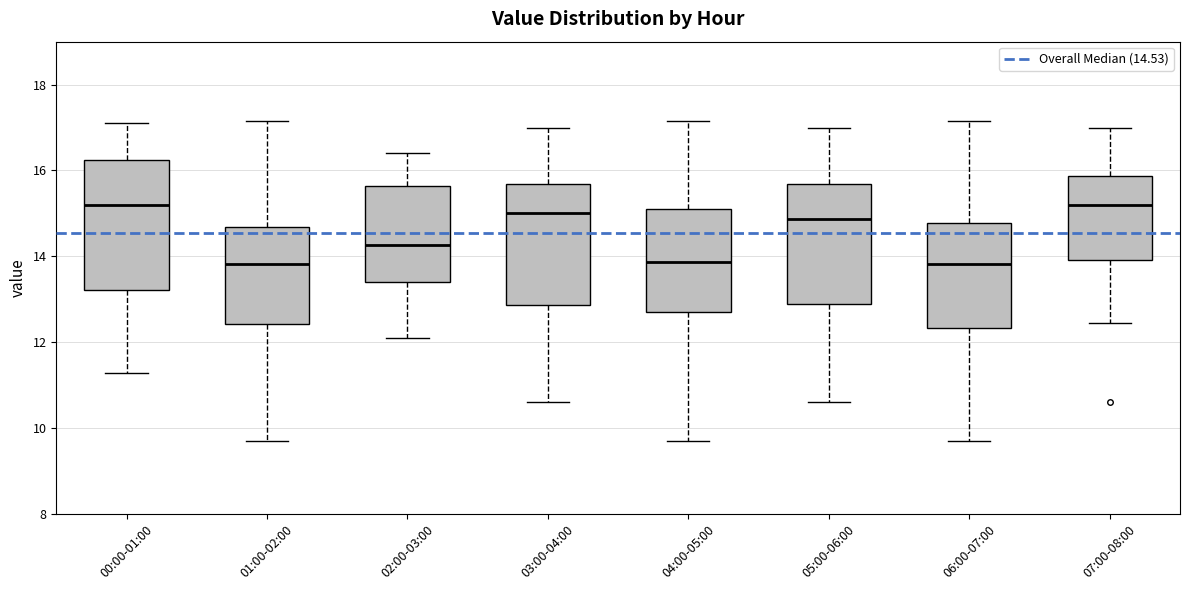

Where does the upper whisker of the box for 06:00-07:00 end on the y-axis? The values are not printed on the chart, so give them approximately, as read against the axis.

17.2